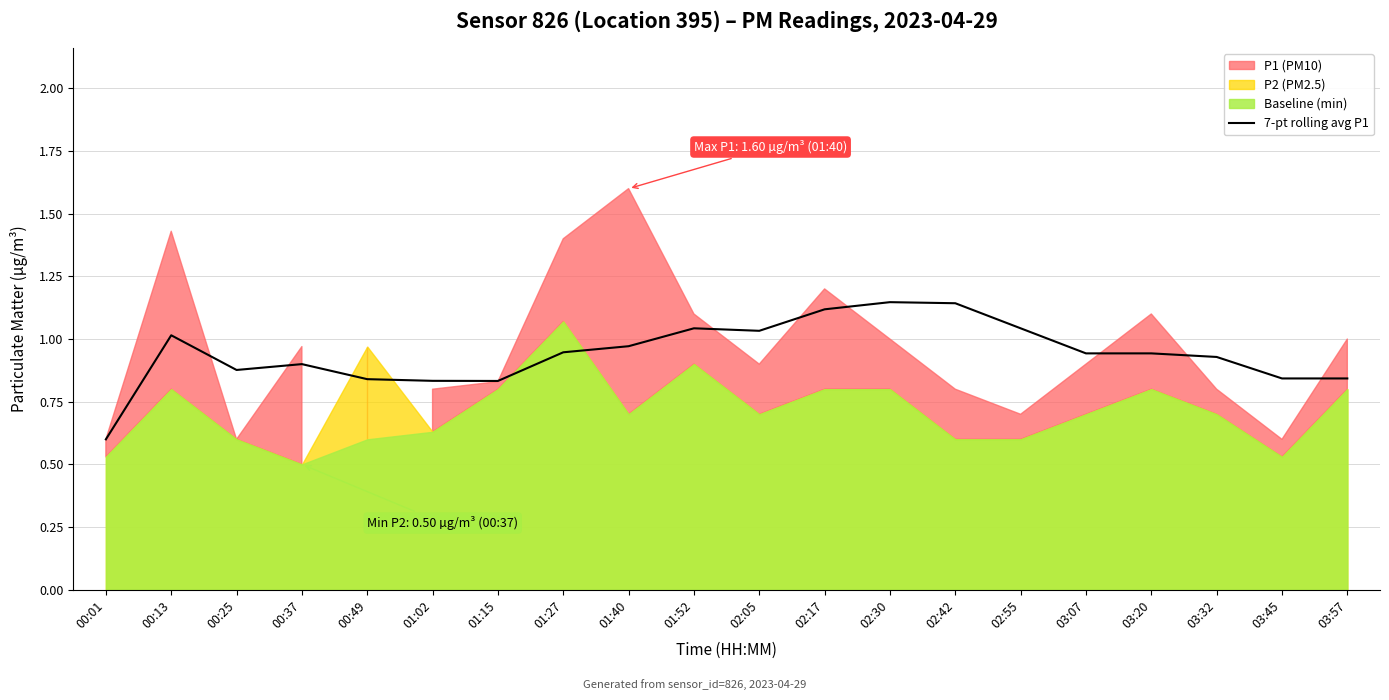

Reading left to right, what are all the values shown in this chart?

00:01=0.6	00:13=1.0	00:25=0.9	00:37=0.9	00:49=0.8	01:02=0.8	01:15=0.8	01:27=0.9	01:40=1.0	01:52=1.0	02:05=1.0	02:17=1.1	02:30=1.1	02:42=1.1	02:55=1.0	03:07=0.9	03:20=0.9	03:32=0.9	03:45=0.8	03:57=0.8